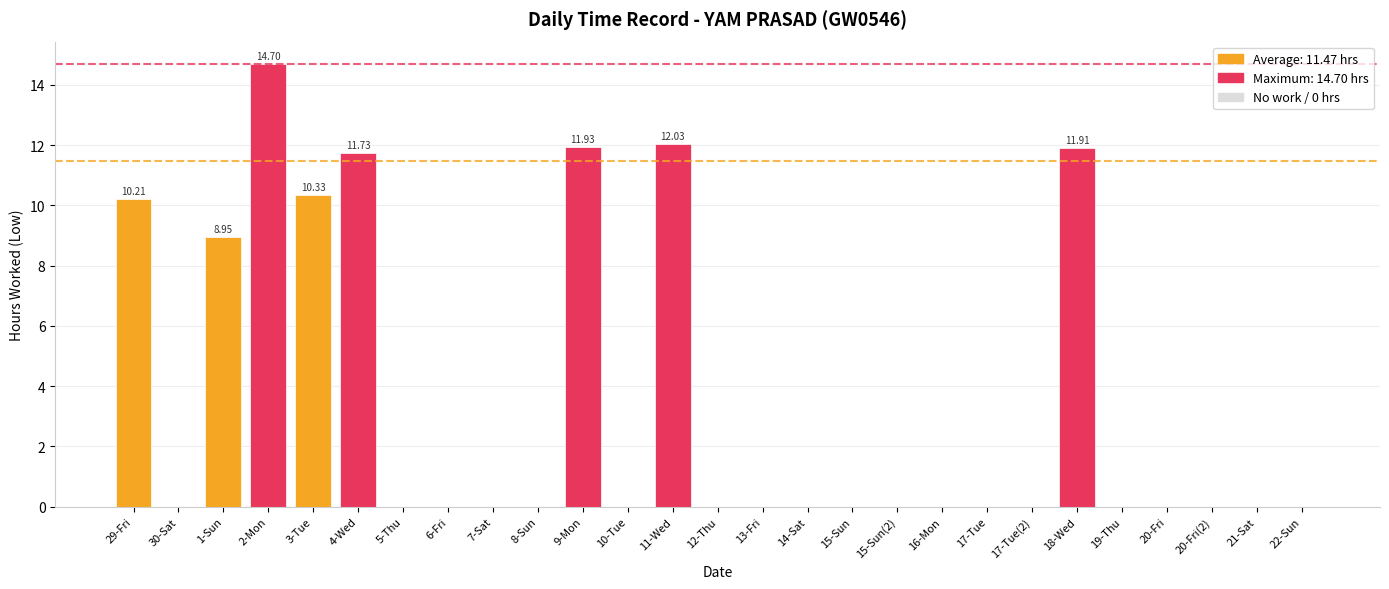

What is the sum of all values?

91.8